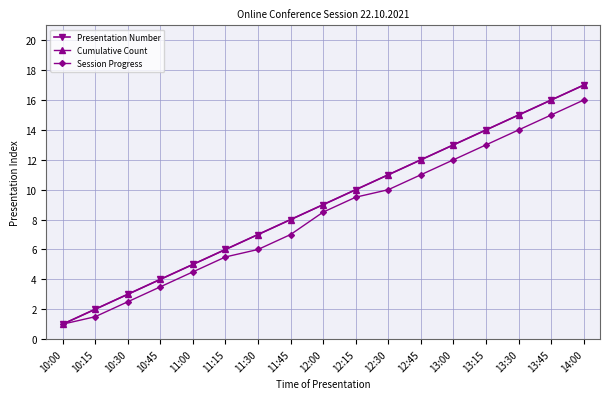

How many values in the Cumulative Count series are below 9?

8